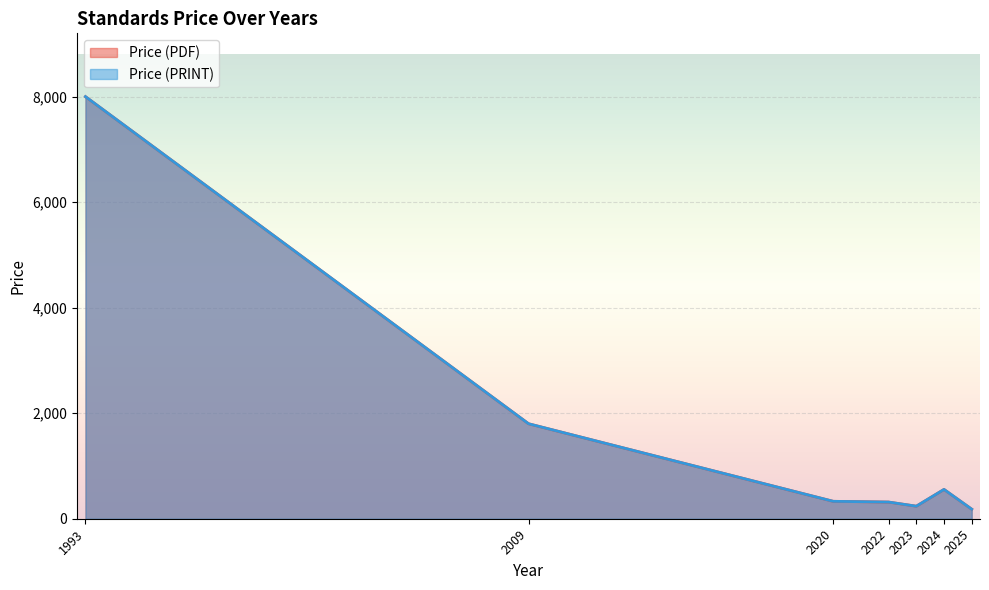

At how many categories does at least one series exceed 7289?

1